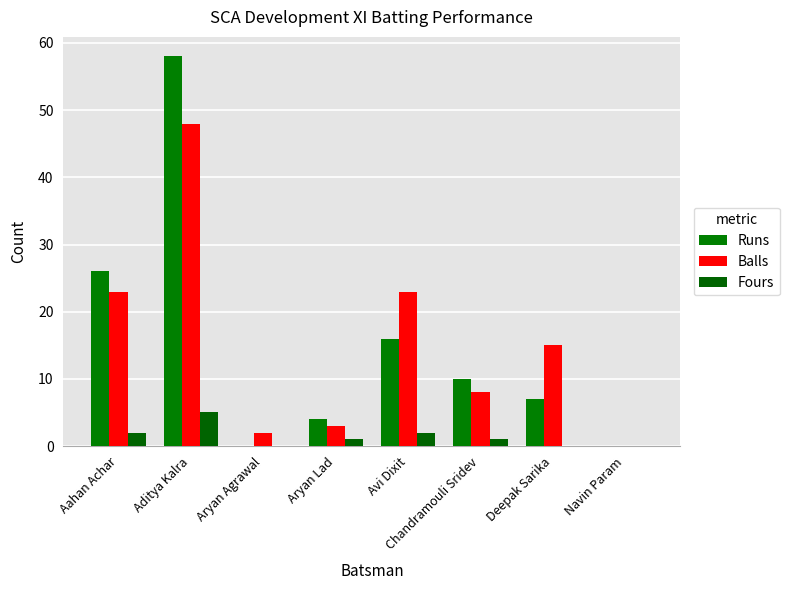

Count the number of data series in this chart.

3